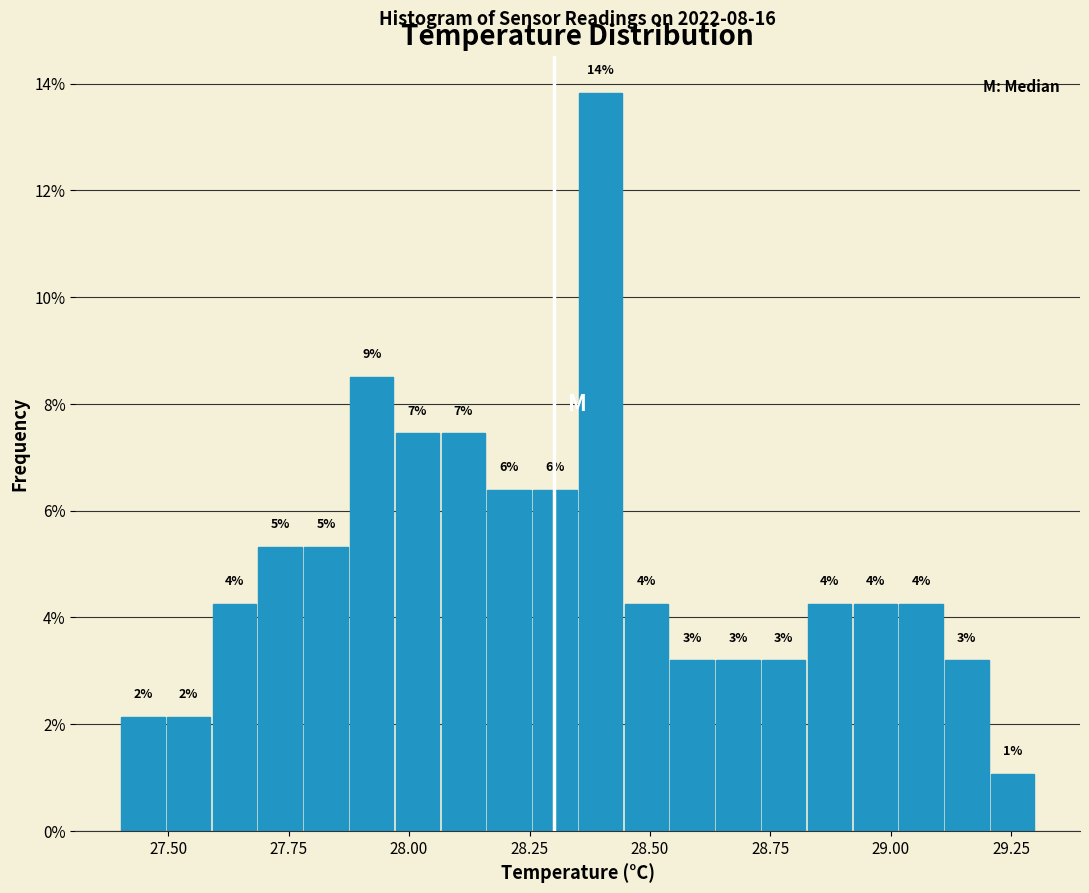

Around what value on the x-axis is the tallest bar? Give the approximate position of its centre, as read against the axis.

28.40